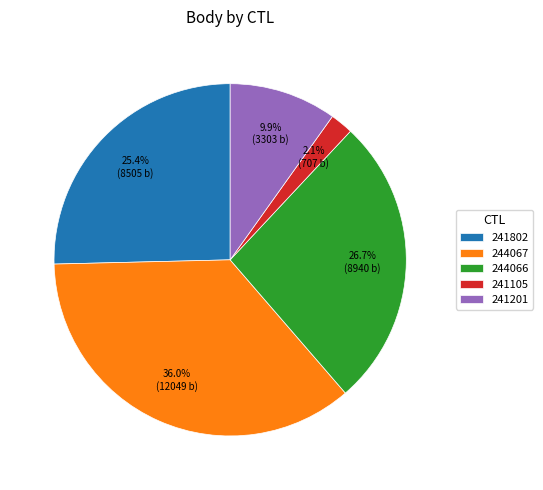

Is there any slice that represents more than half of the pie?

No